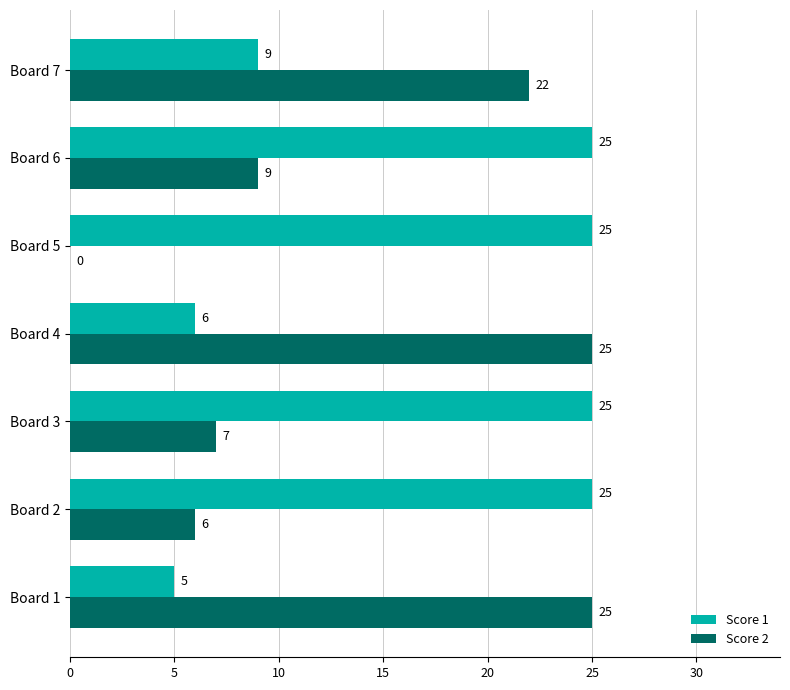

The Score 2 series shows 7 at Board 3. True or false?

True